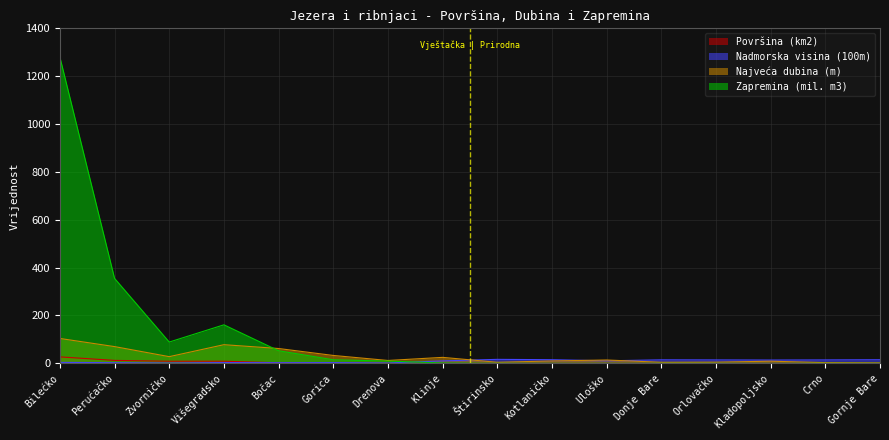

Which has a higher value, Bočac or Kladopoljsko?

Bočac